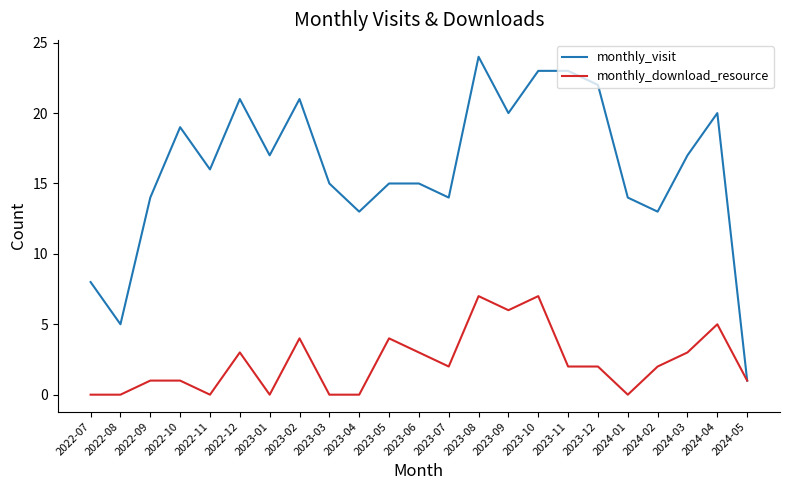

Where does the monthly_download_resource series first go above 2?

2022-12